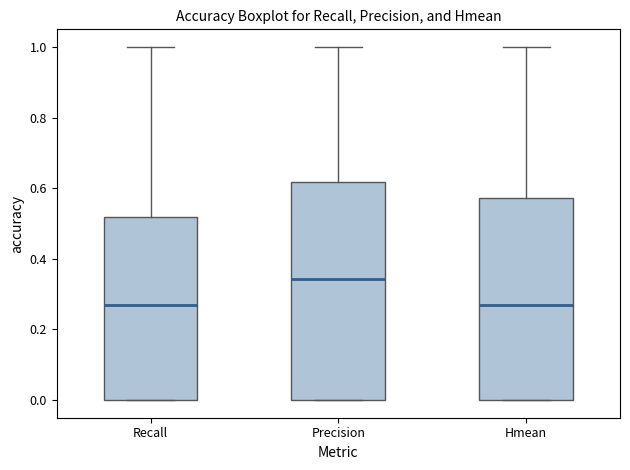

Where does the median line of the box for Precision sit on the y-axis? The values are not printed on the chart, so give them approximately, as read against the axis.

0.34